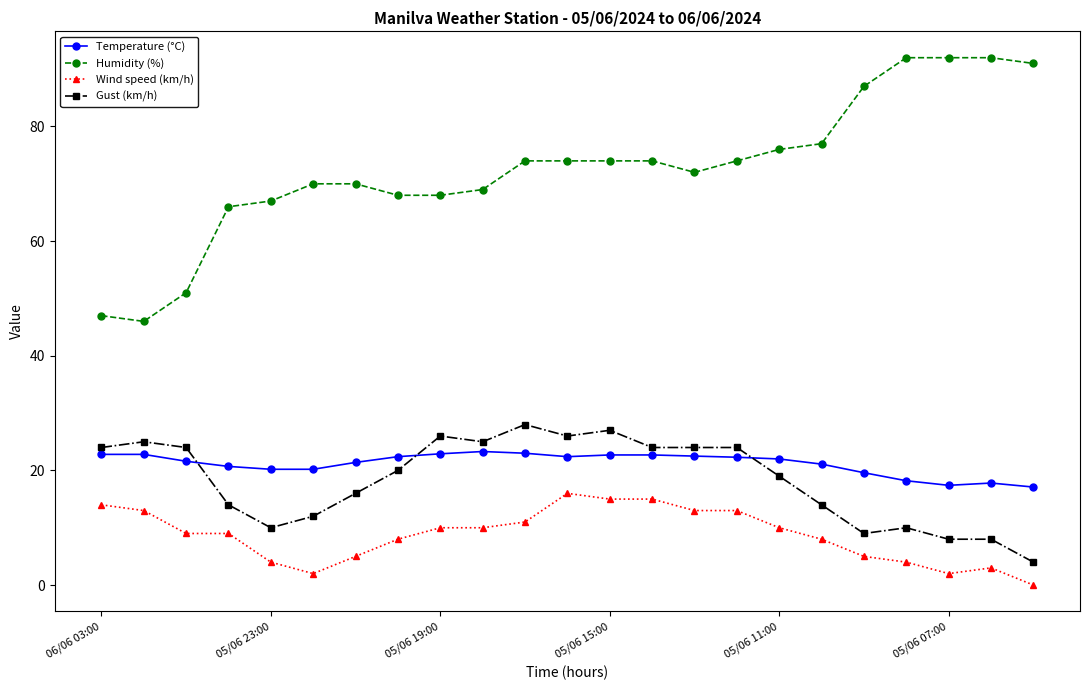

Which series has the widest spread of values?

Humidity (%)